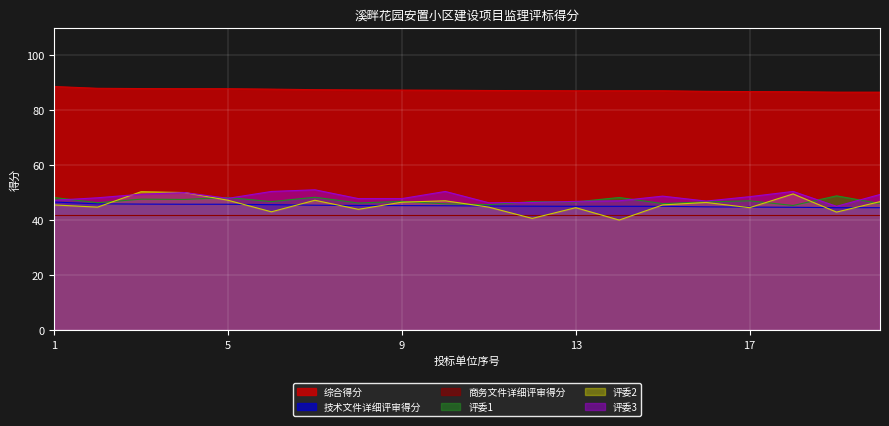

The 评委2 series shows 40.0 at 14. True or false?

True